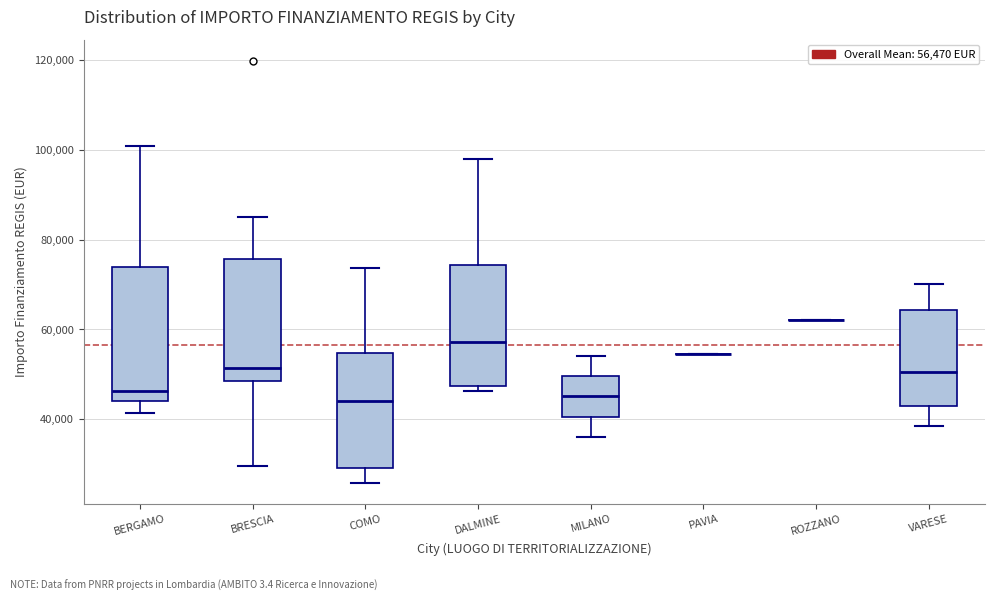

Where does the lower whisker of the box for VARESE end on the y-axis? The values are not printed on the chart, so give them approximately, as read against the axis.

38000